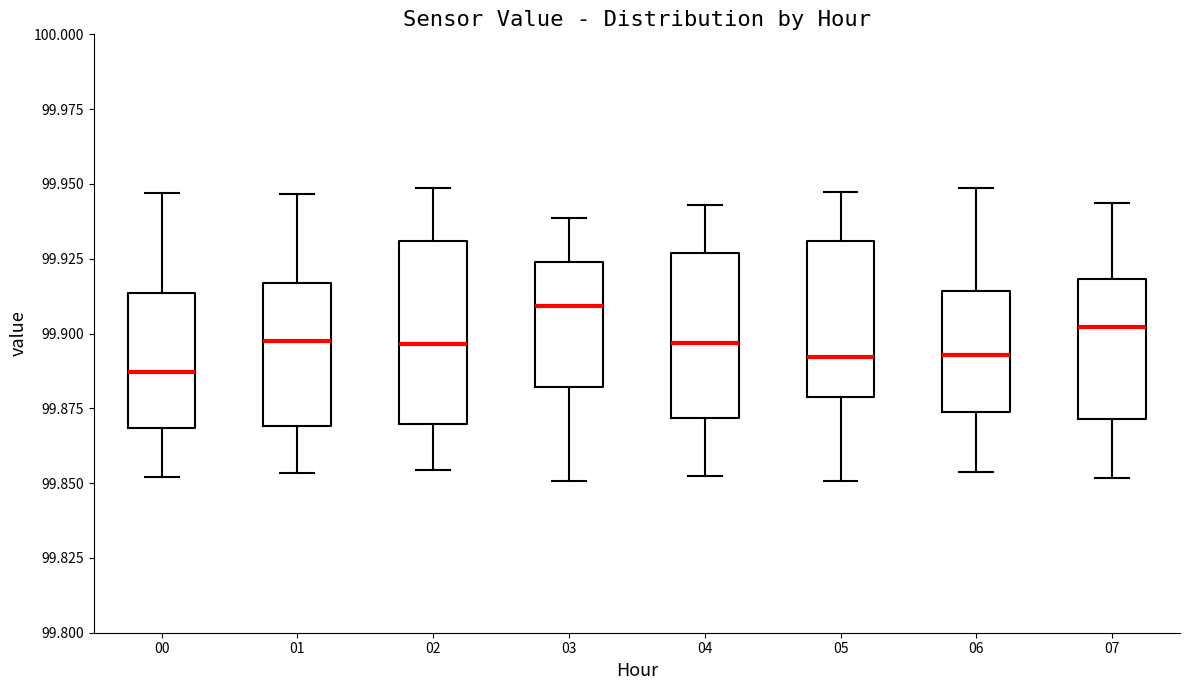

Where does the upper whisker of the box at x = 06 end on the y-axis? The values are not printed on the chart, so give them approximately, as read against the axis.

99.950